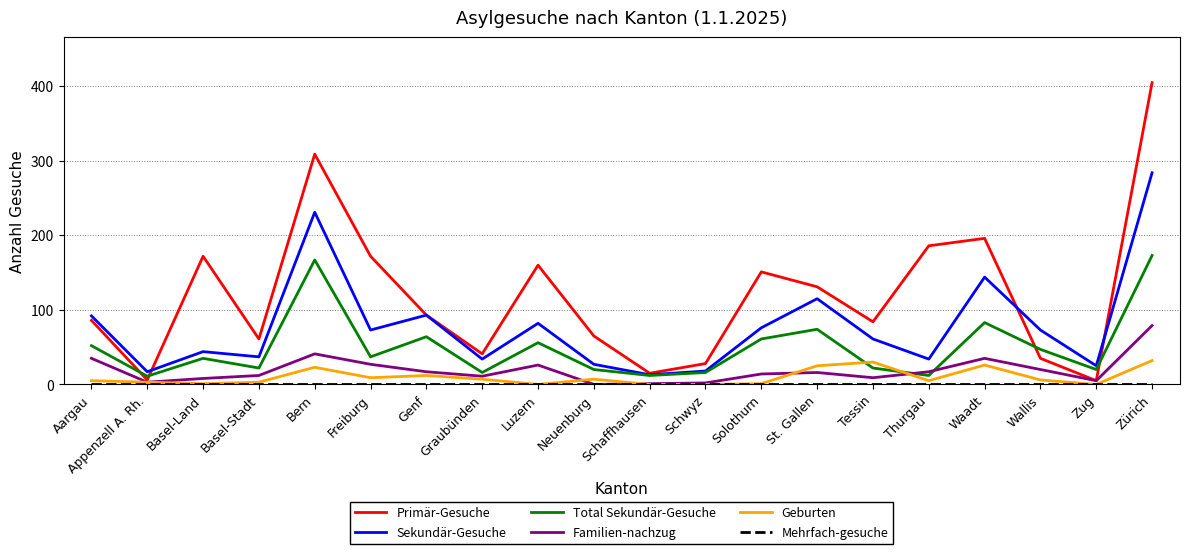

The value of Primär-Gesuche at Zürich is 590. True or false?

False